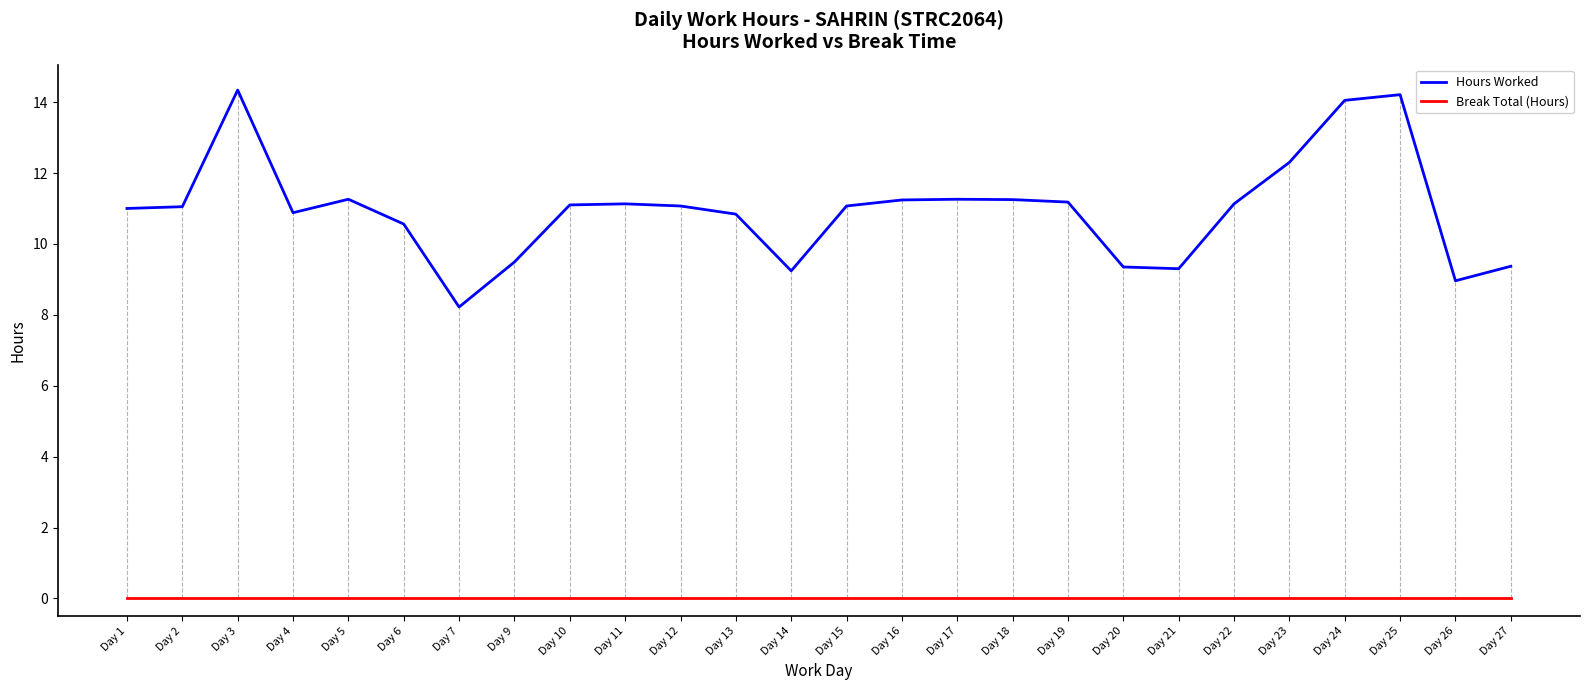

What is the difference between the maximum and minimum values in the Hours Worked series?

6.1